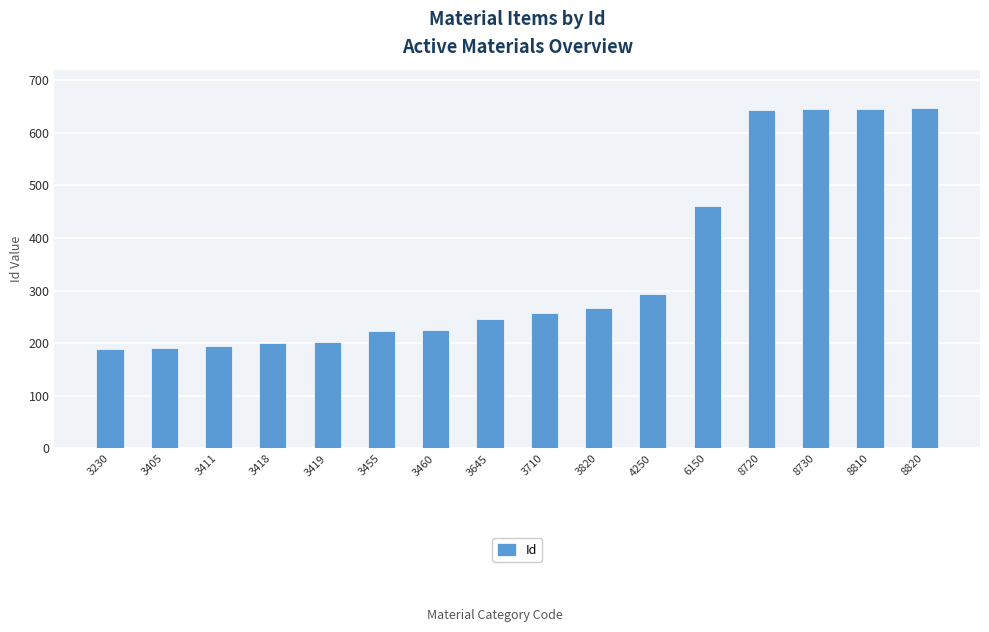

Where is the data nearest to the value 418?

6150